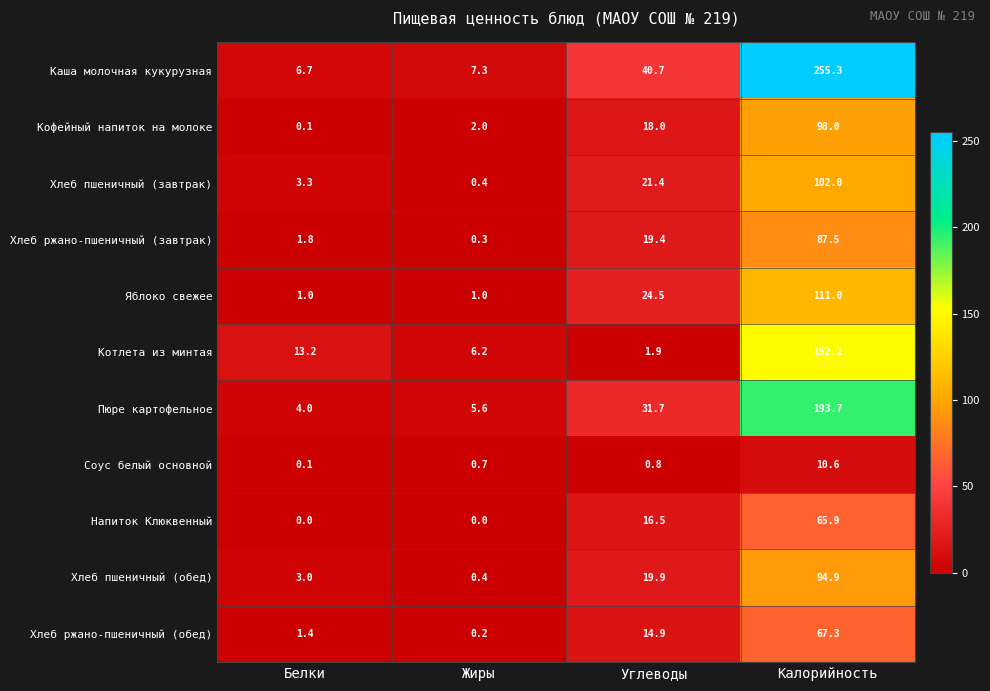

The value of Хлеб пшеничный (завтрак) at Углеводы is 28.0. True or false?

False